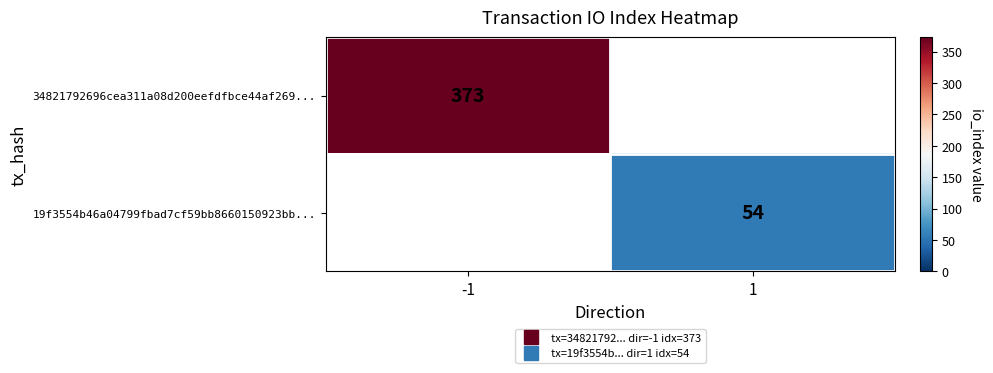

At which label is 34821792696cea311a08d200eefdfbce44af269... closest to 373?

-1